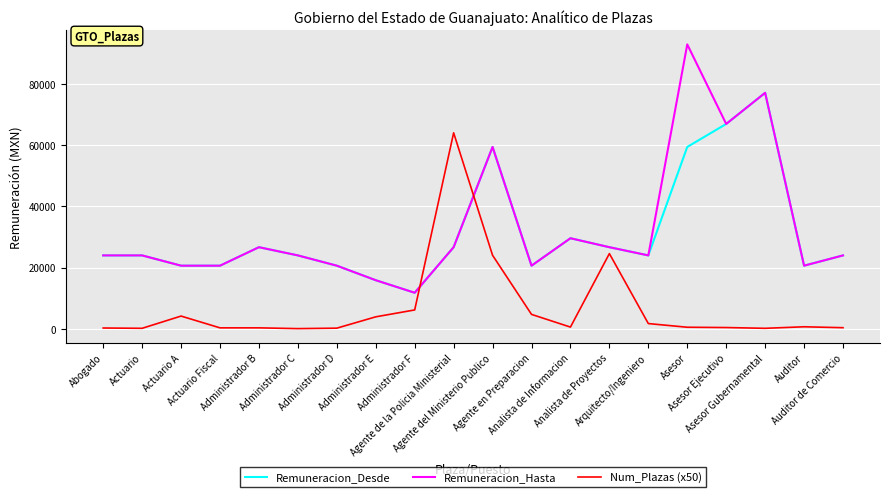

What is the spread (max minus min) of values at Administrador E?

11958.4